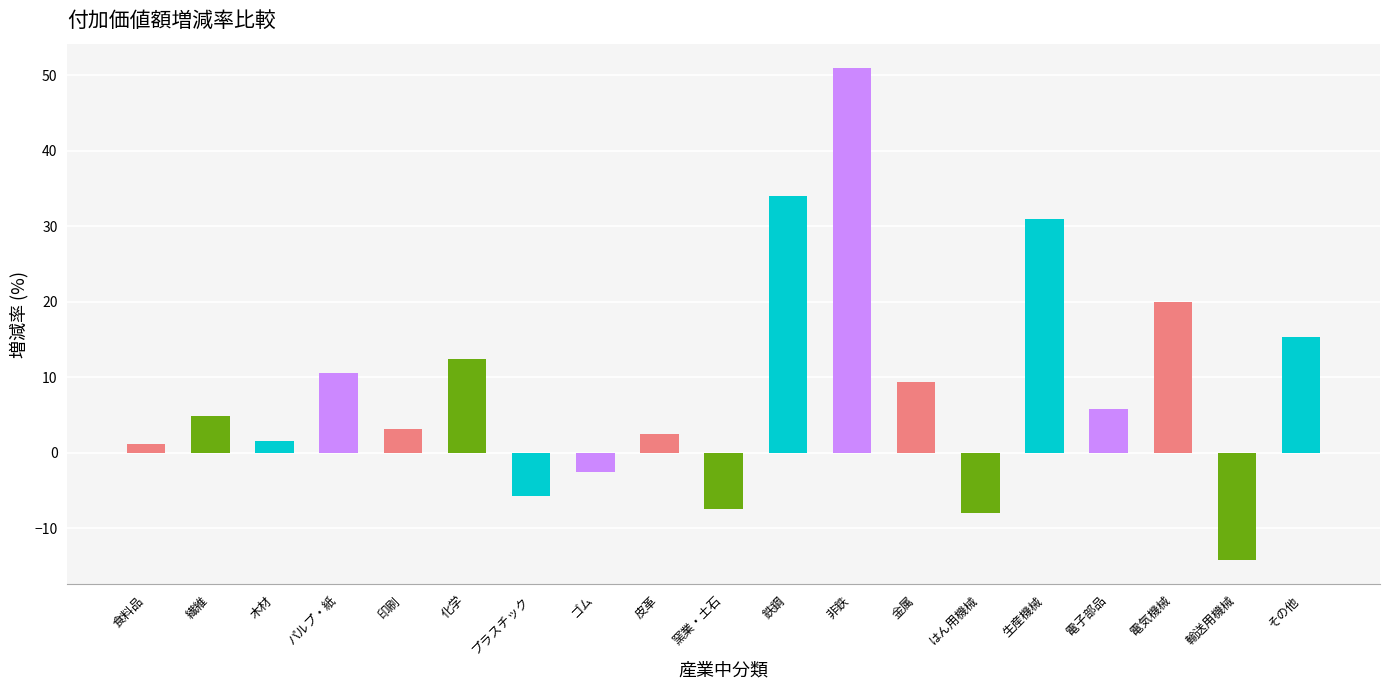

Reading left to right, list all the values displayed in this chart.

食料品=1.2	繊維=4.8	木材=1.6	パルプ・紙=10.5	印刷=3.2	化学=12.4	プラスチック=-5.7	ゴム=-2.5	皮革=2.5	窯業・土石=-7.5	鉄鋼=34.0	非鉄=50.9	金属=9.4	はん用機械=-8.0	生産機械=30.9	電子部品=5.8	電気機械=20.0	輸送用機械=-14.2	その他=15.3